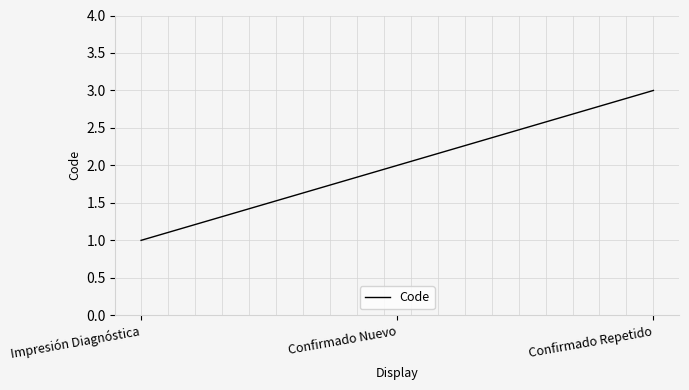

Which category has the highest value across all series?

Confirmado Repetido